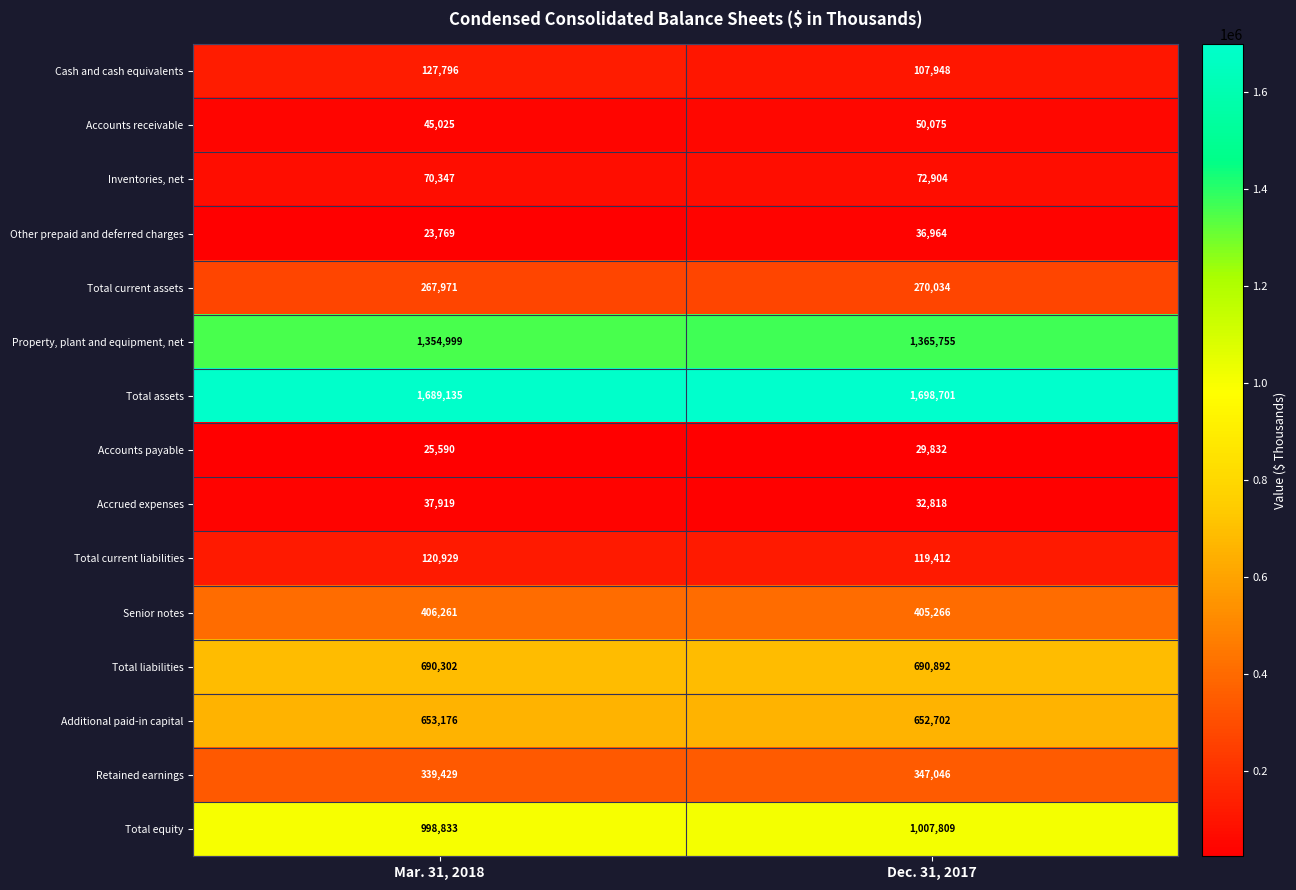

Which series has the largest range (max minus min)?

Cash and cash equivalents